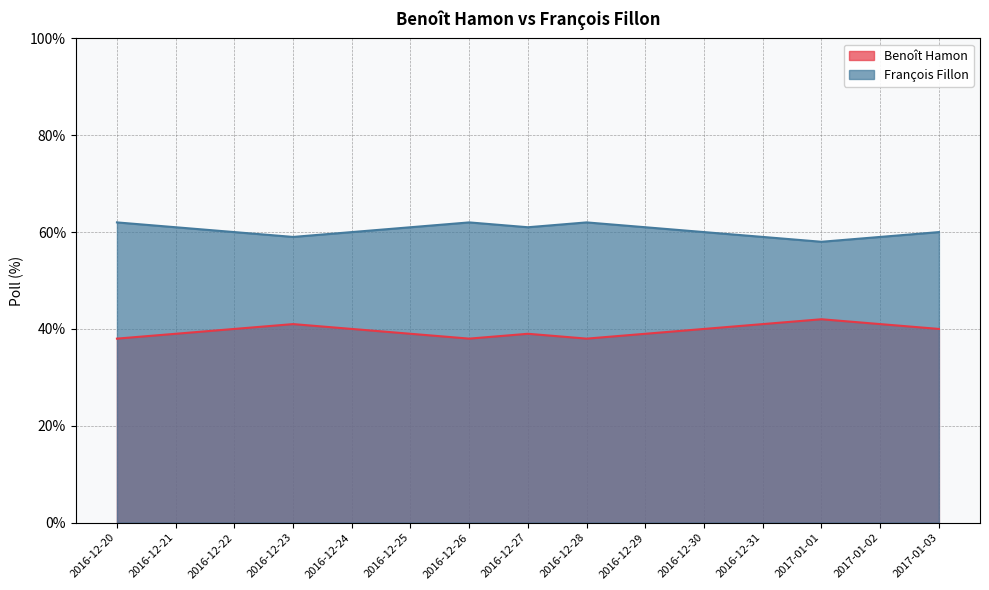

What is the difference between the Benoît Hamon values at 2016-12-21 and 2017-01-03?

1